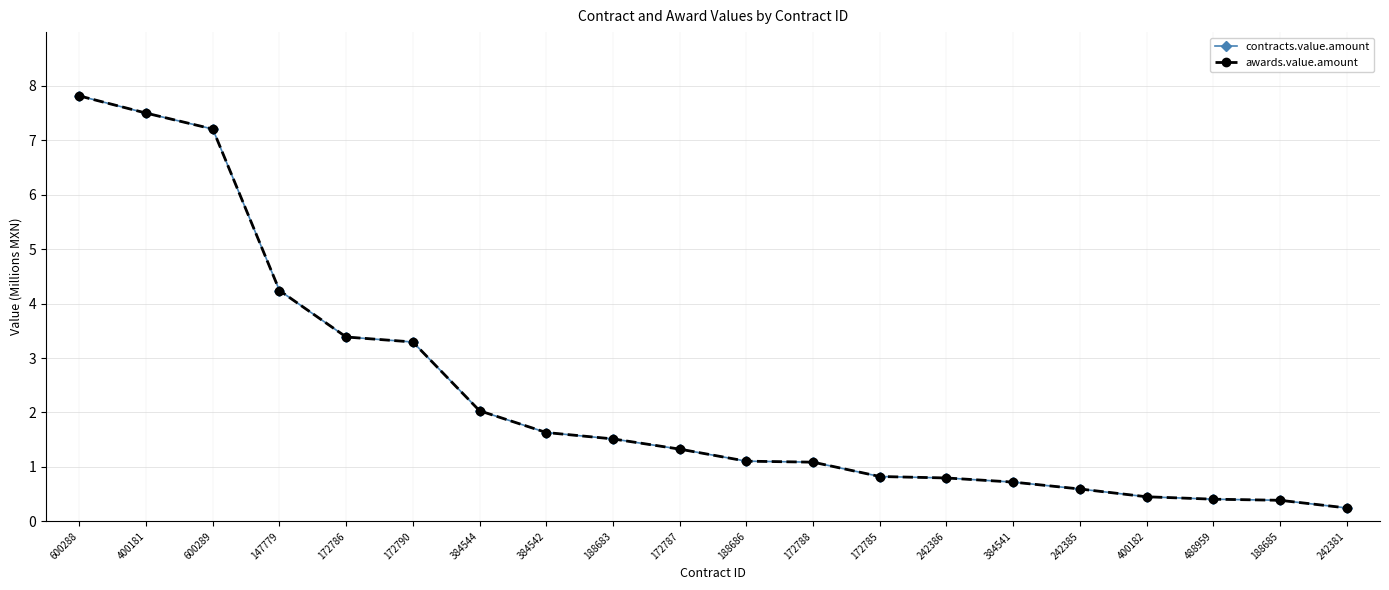

Which series has the widest spread of values?

contracts.value.amount